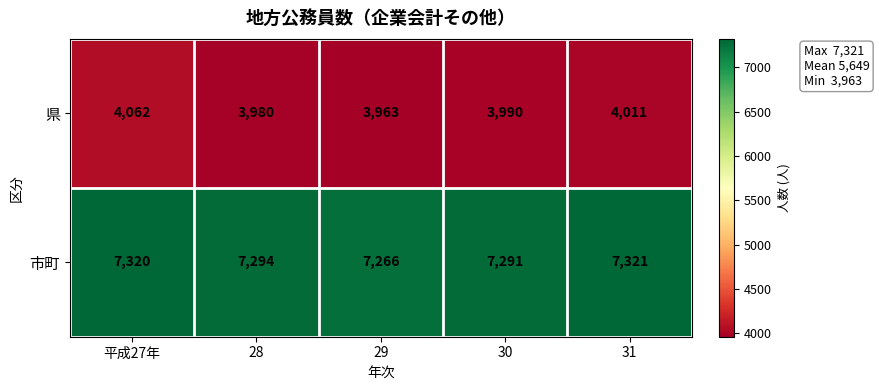

Reading left to right, what are all the values shown in this chart?

県: 4062	3980	3963	3990	4011
市町: 7320	7294	7266	7291	7321